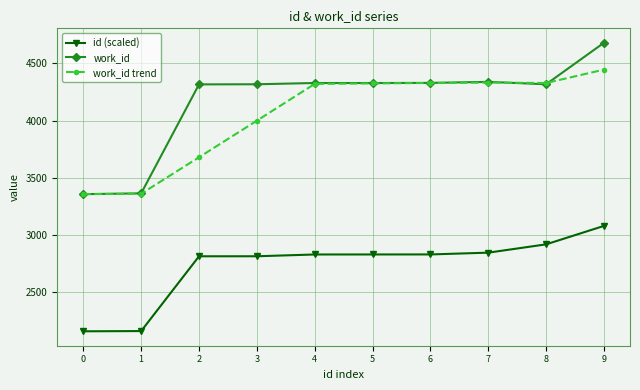

The value of id (scaled) at 4 is 5037.9. True or false?

False